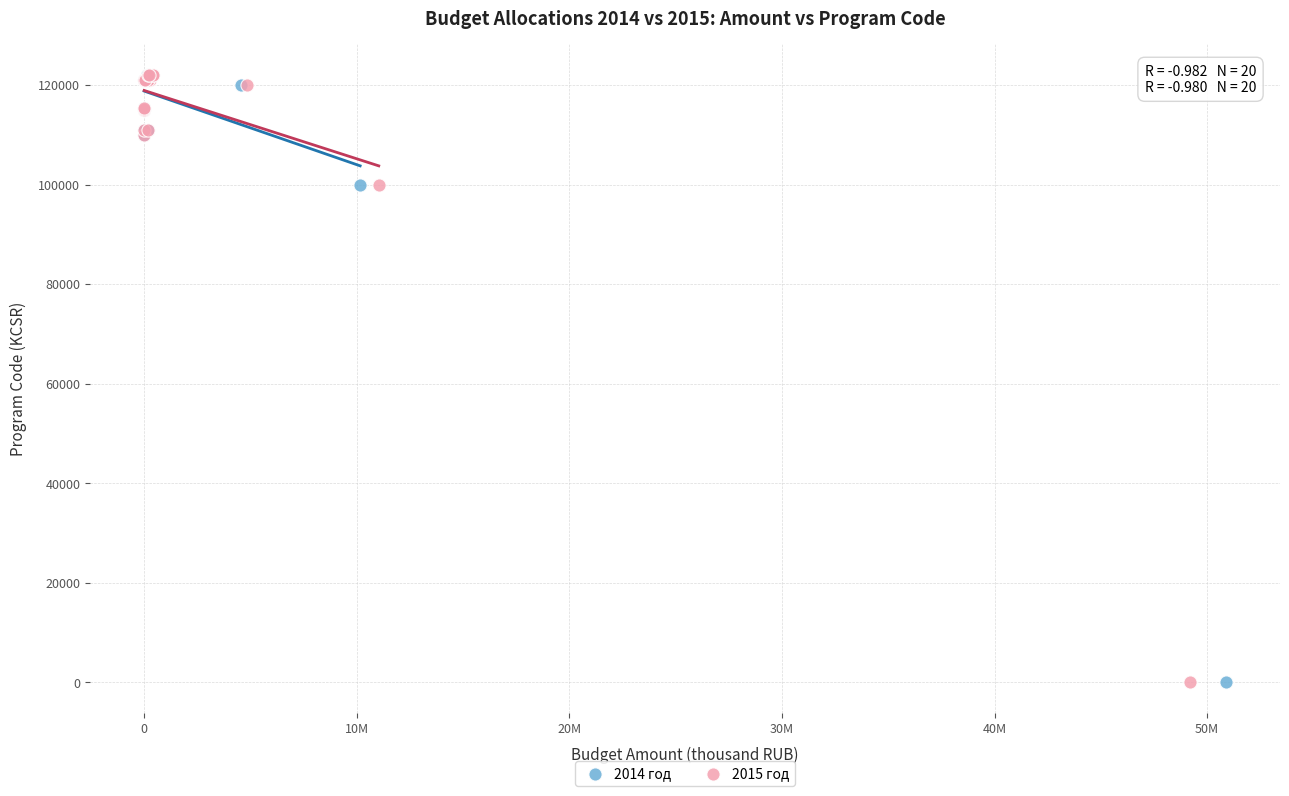

What are all the series names shown in the legend?

2014 год, 2015 год